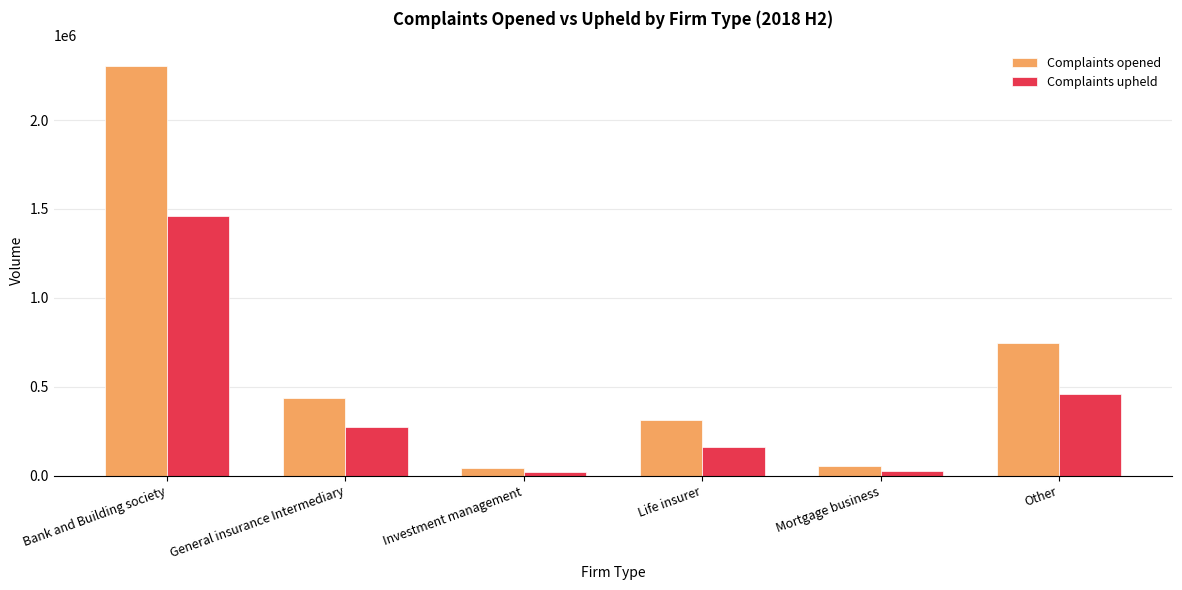

Which series changed the most between Bank and Building society and Other?

Complaints opened